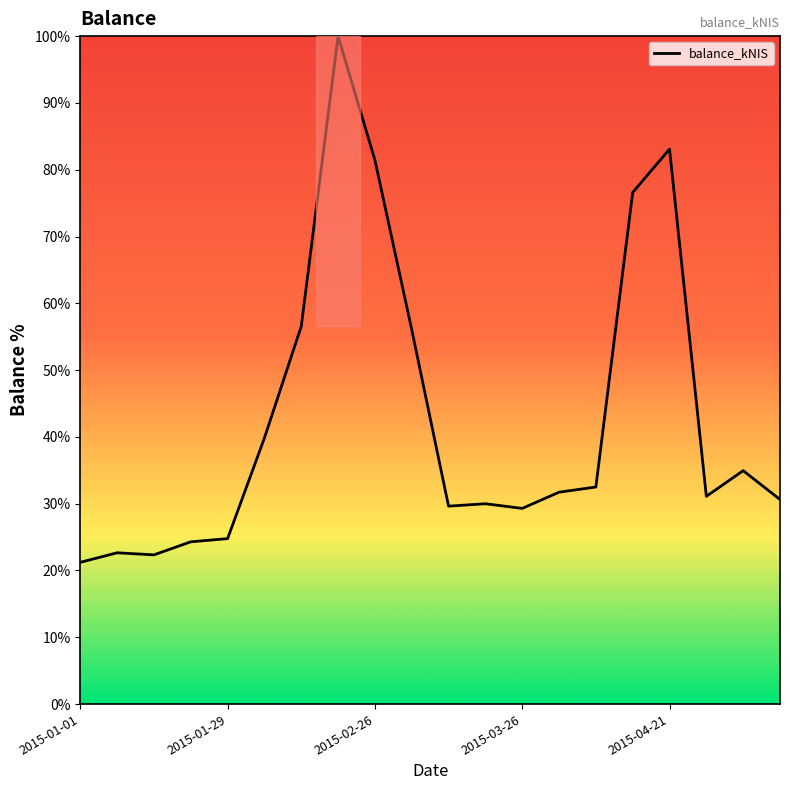

What is the difference between the maximum and minimum values?

78.8